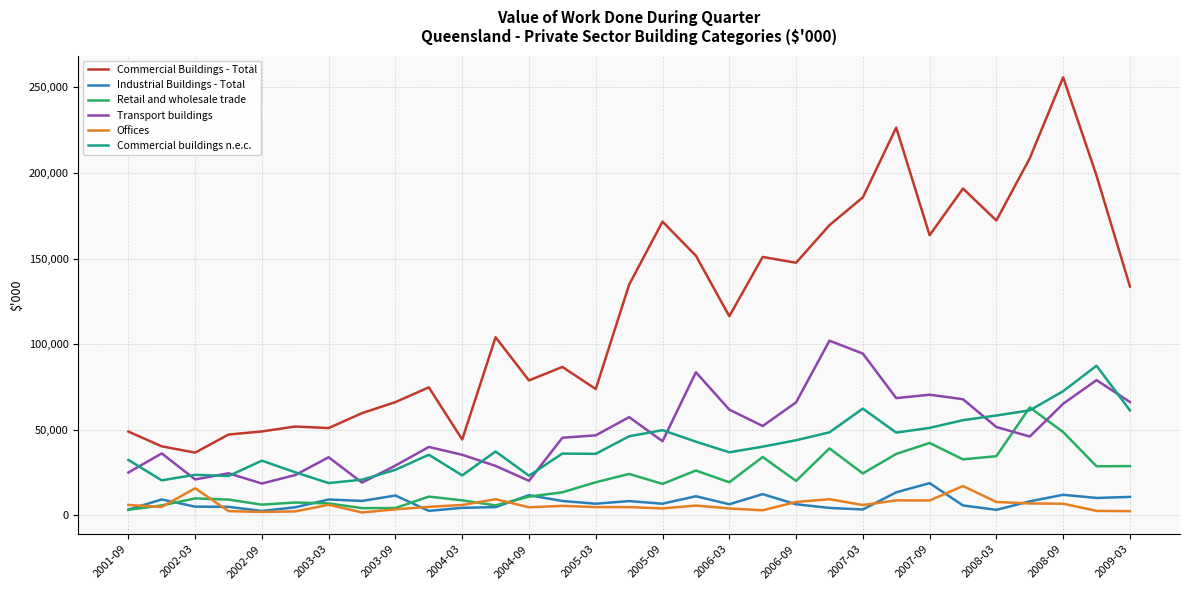

Which series has the largest total across all categories?

Commercial Buildings - Total